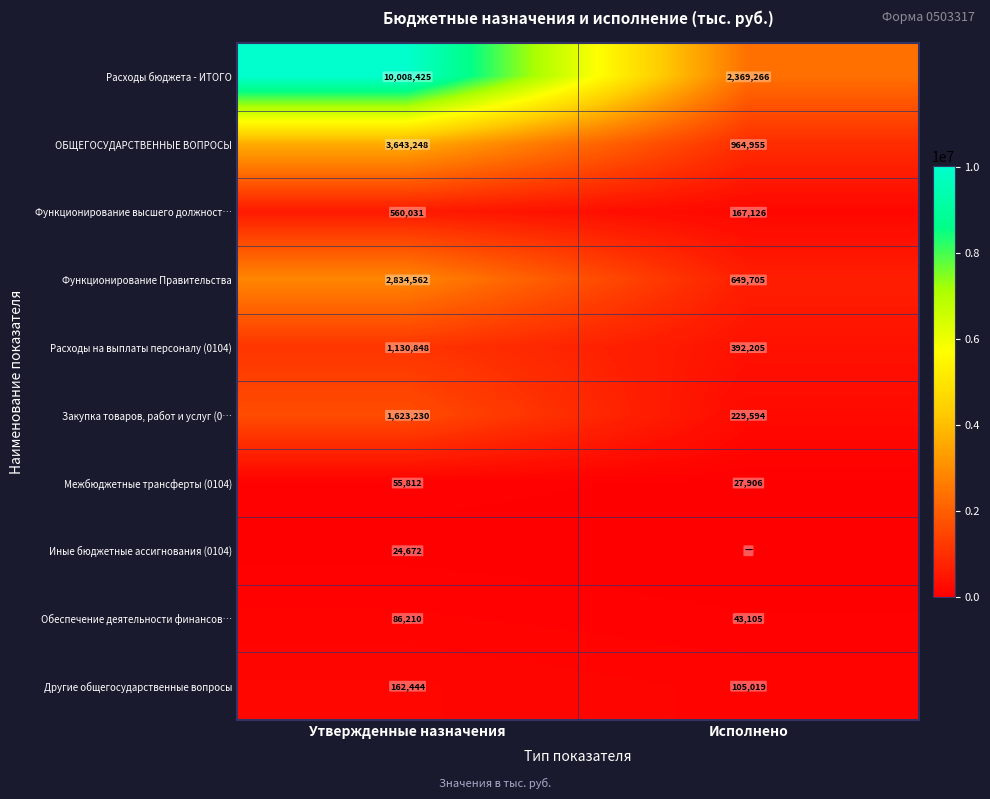

At which category is the sum across all series the highest?

Утвержденные назначения